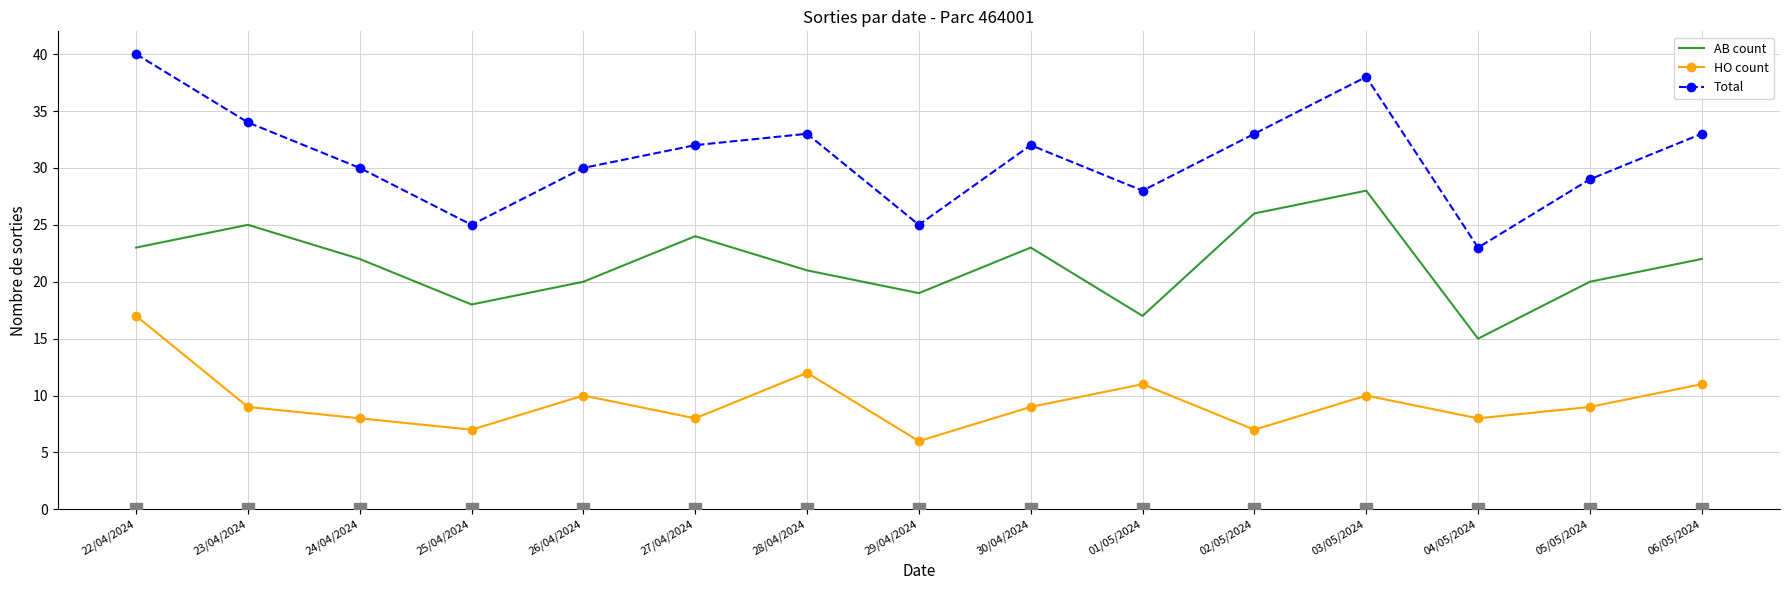

At which category is the sum across all series the highest?

22/04/2024